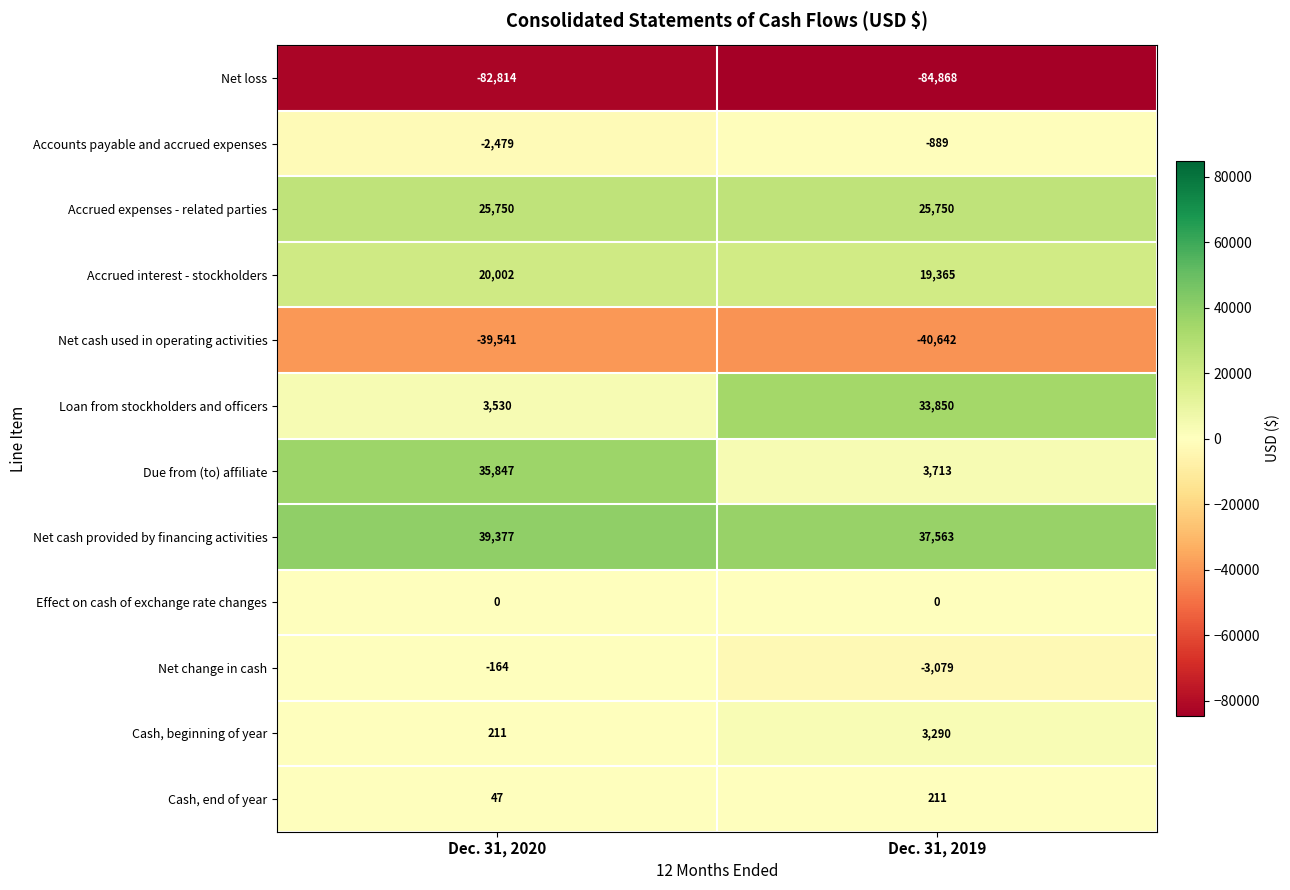

What is the total value across all series at Dec. 31, 2019?

-5736